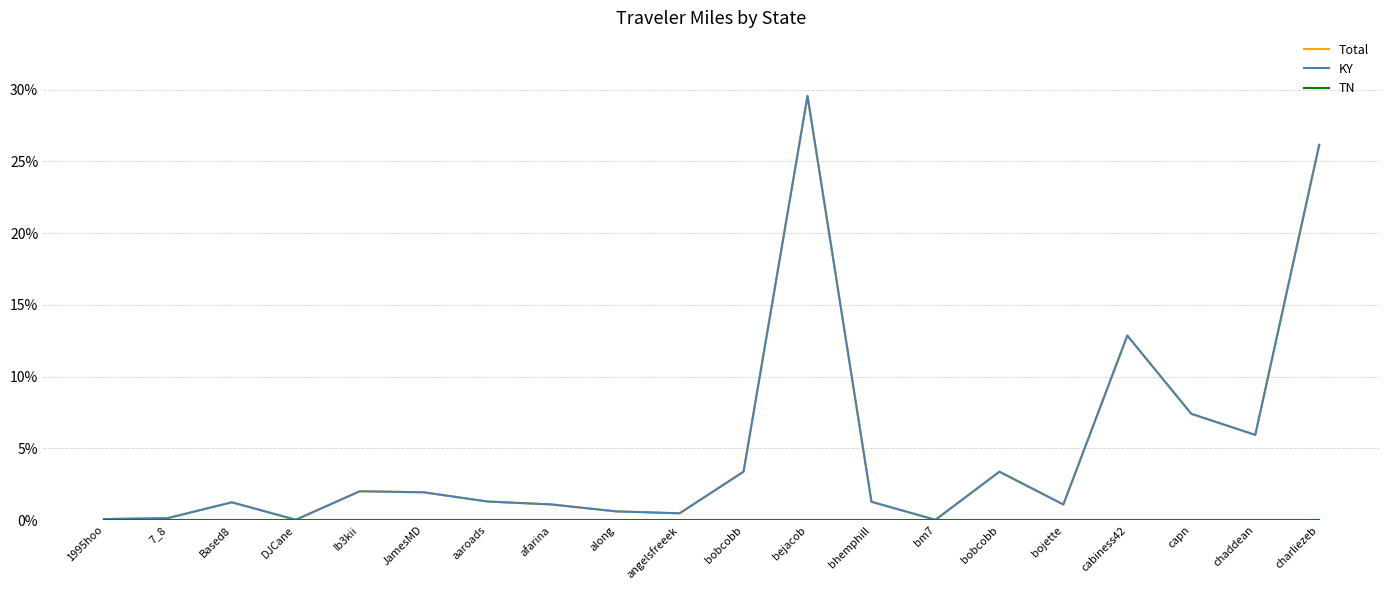

True or false: KY has a value of 1.1 at bojette.

True